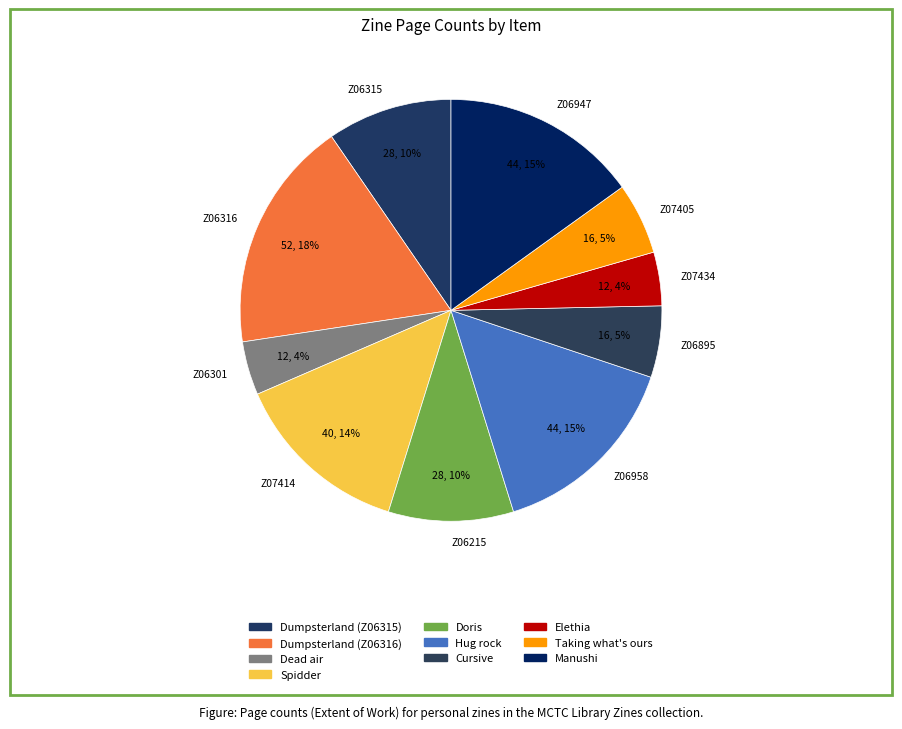

Is Z06947 the majority of the pie?

No